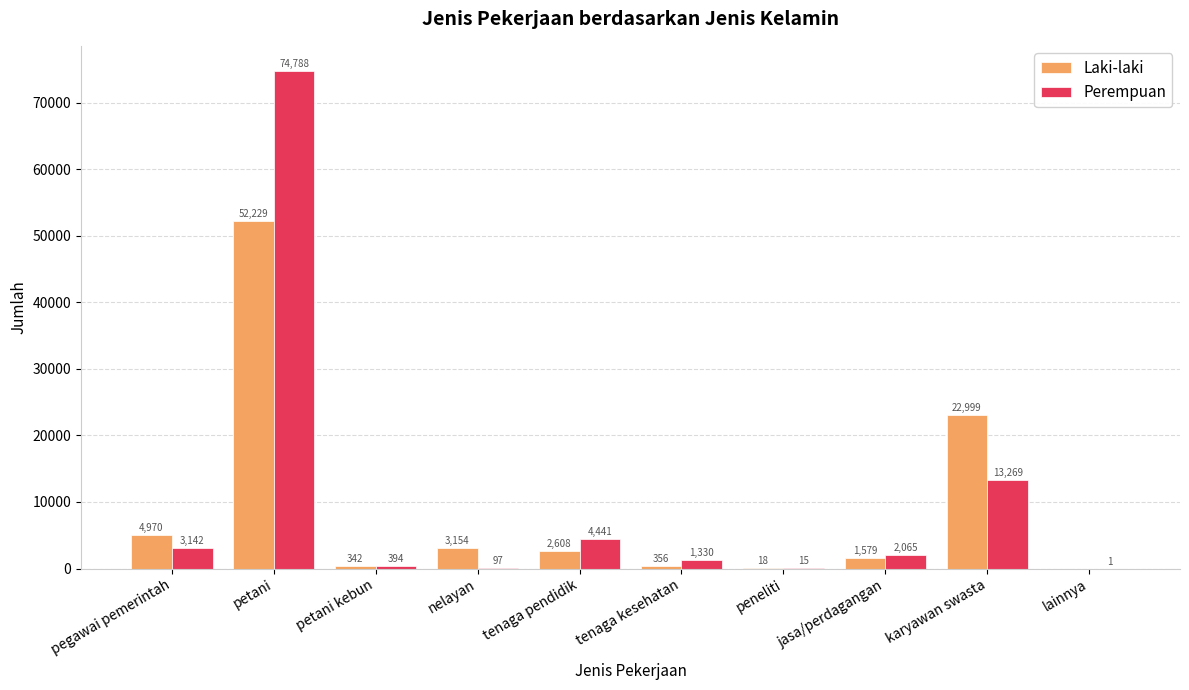

Which category has the highest value across all series?

petani